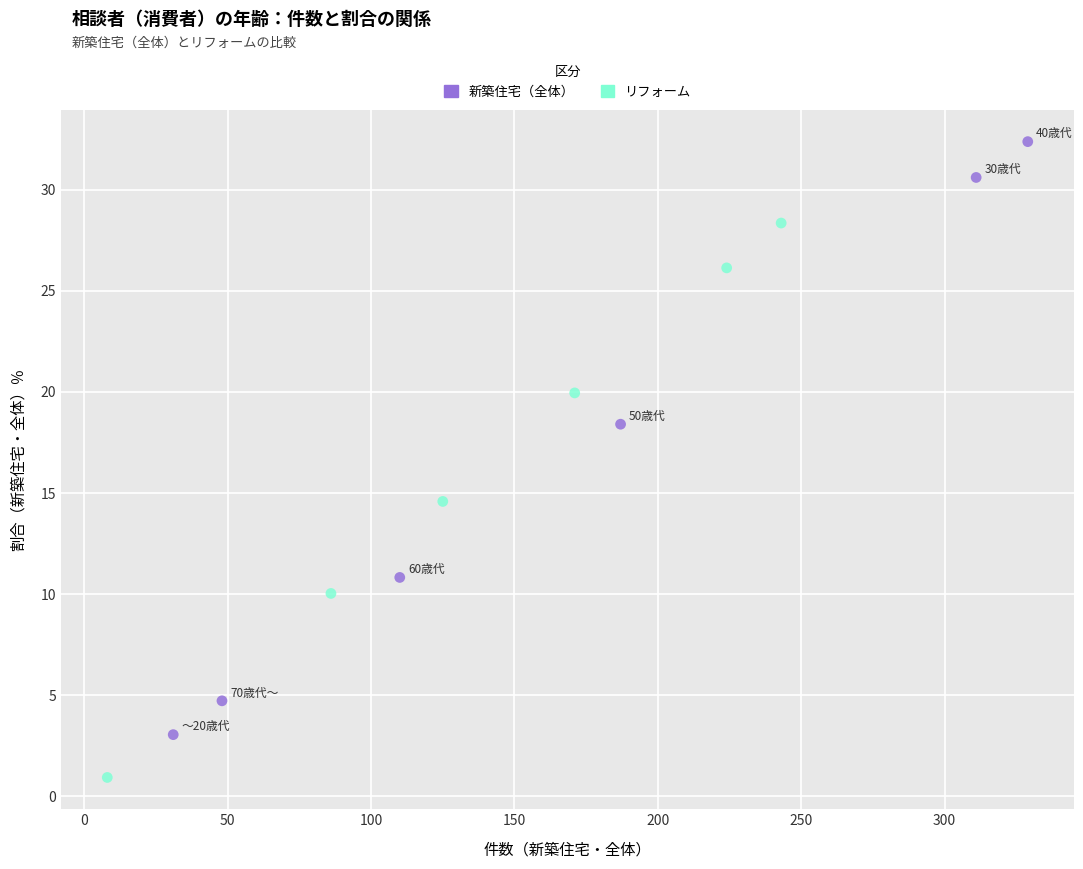

What are all the series names shown in the legend?

新築住宅（全体）, リフォーム